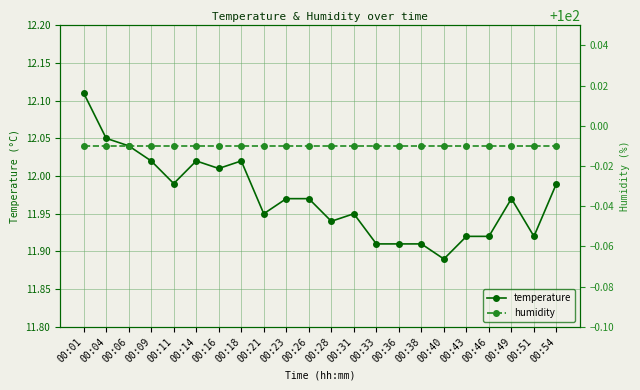

At which label is humidity closest to 99?

00:01